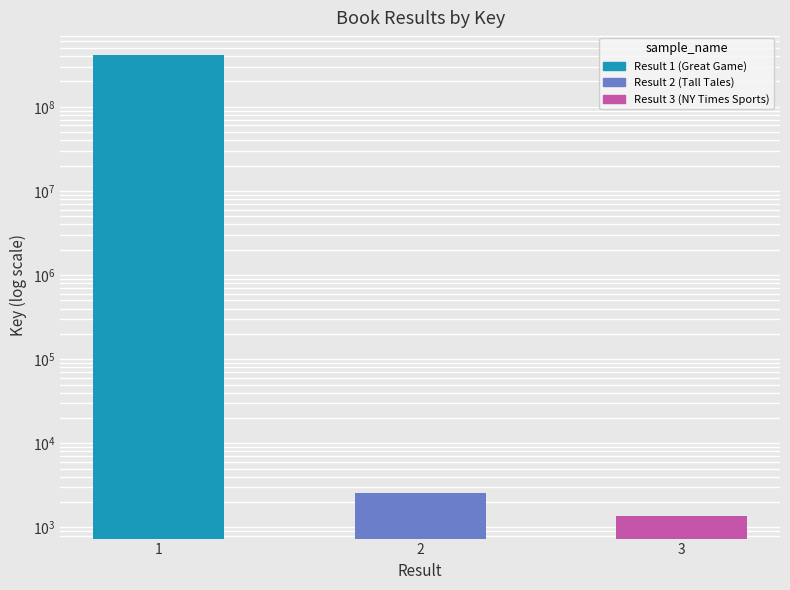

At which label does the data first exceed 2562?

1